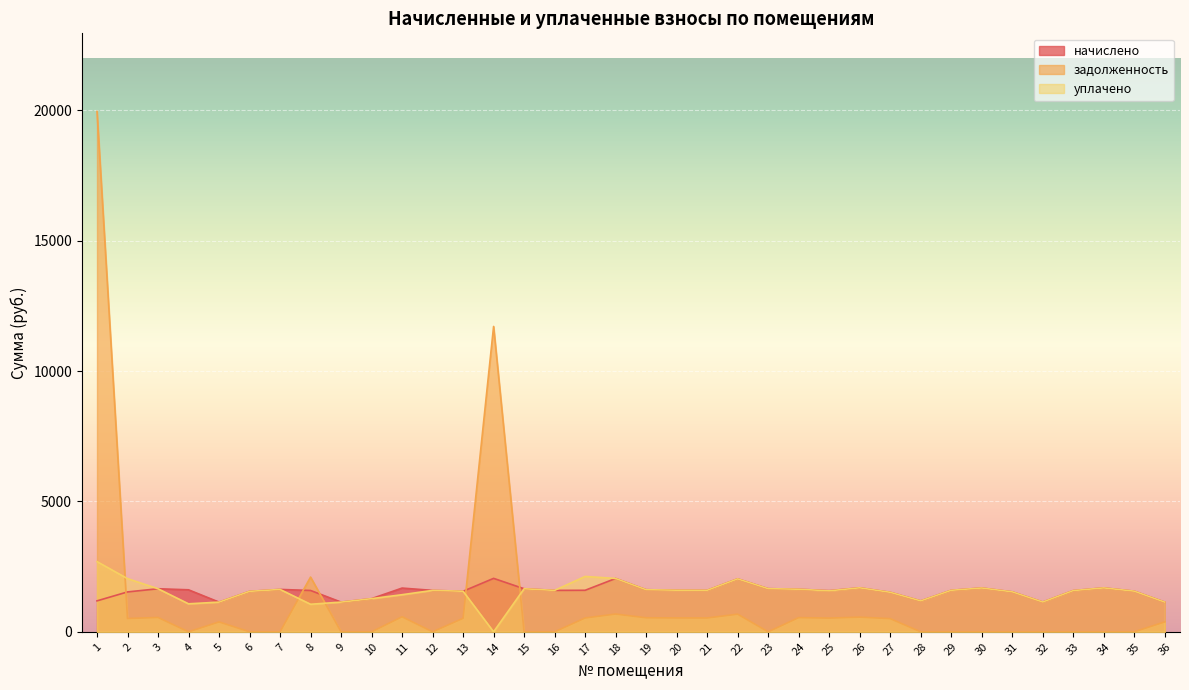

What are all the series names shown in the legend?

начислено, задолженность, уплачено